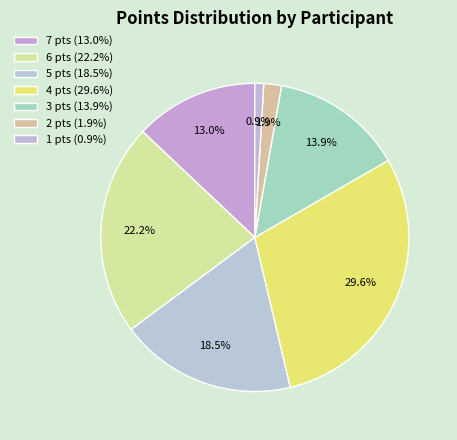

How many segments does this pie chart have?

7